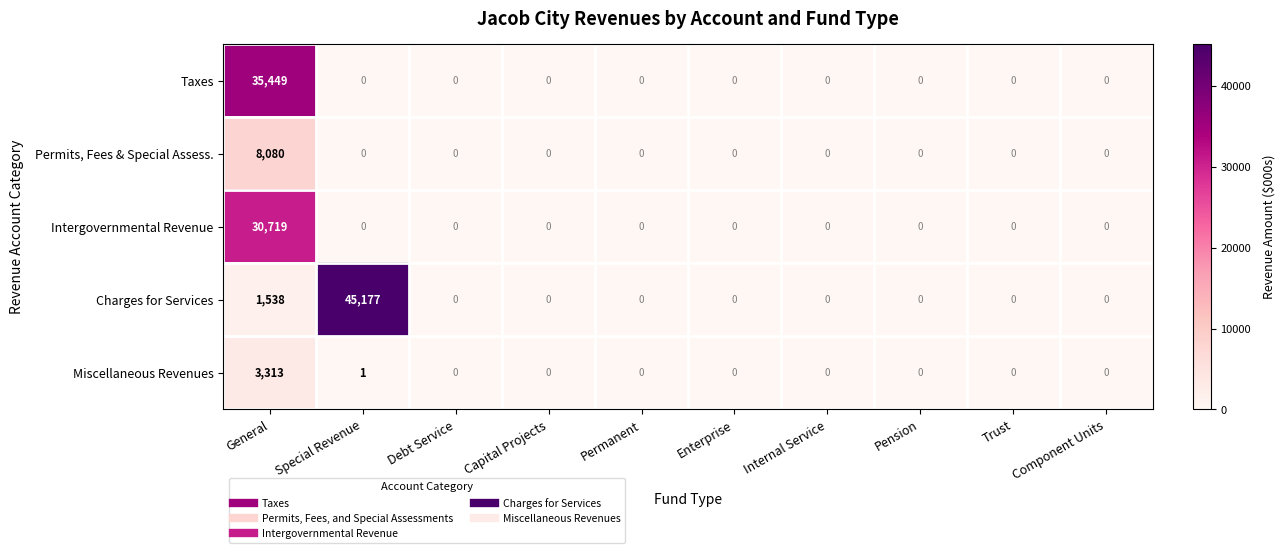

Which category has the highest value in the Miscellaneous Revenues series?

General